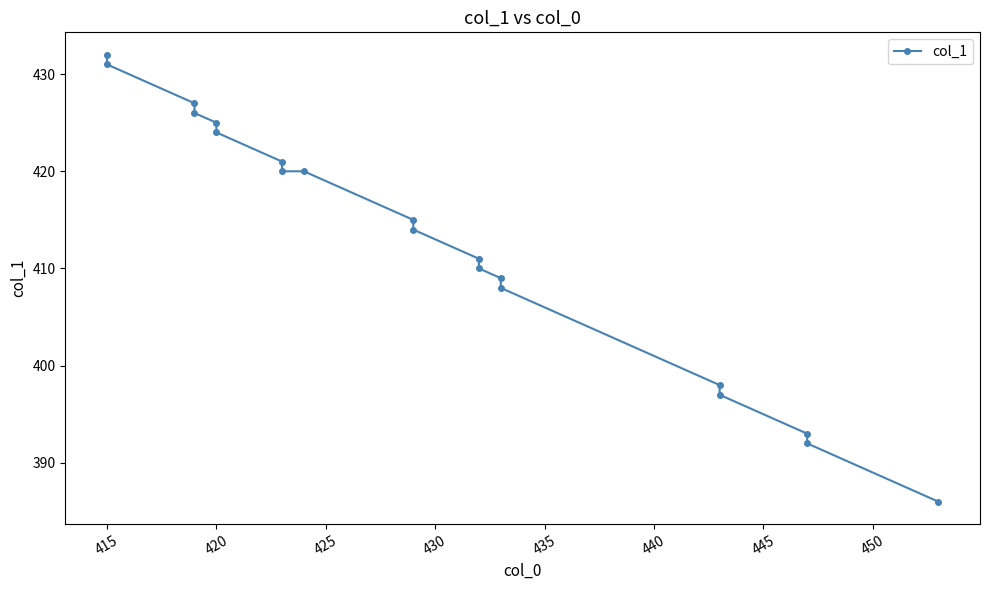

True or false: the data shows 615 at 13.

False